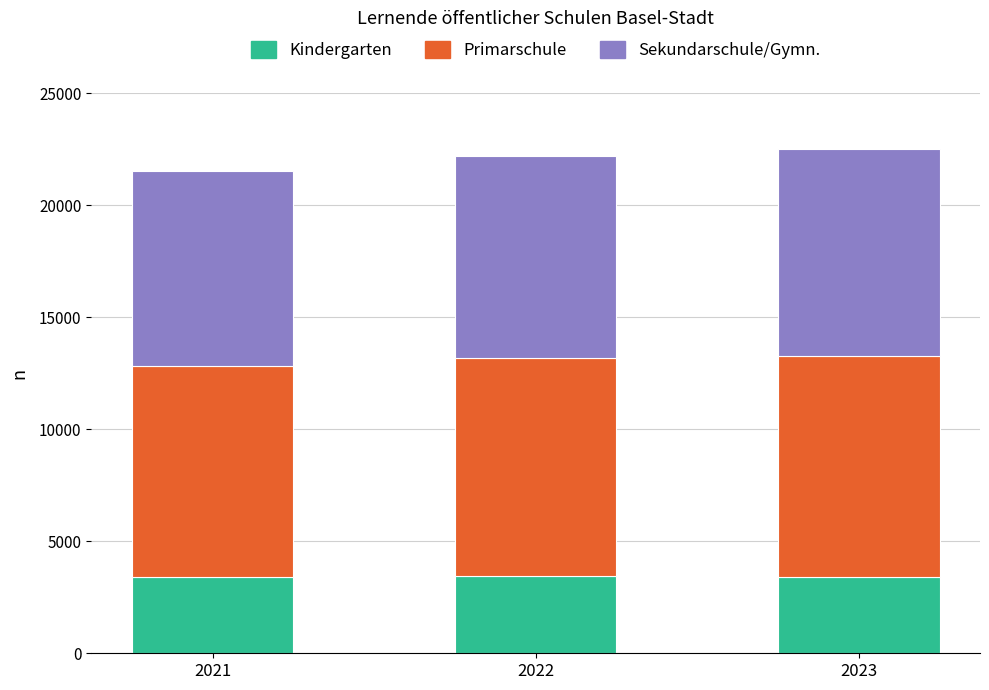

Where does the Kindergarten series first go above 3428?

2022